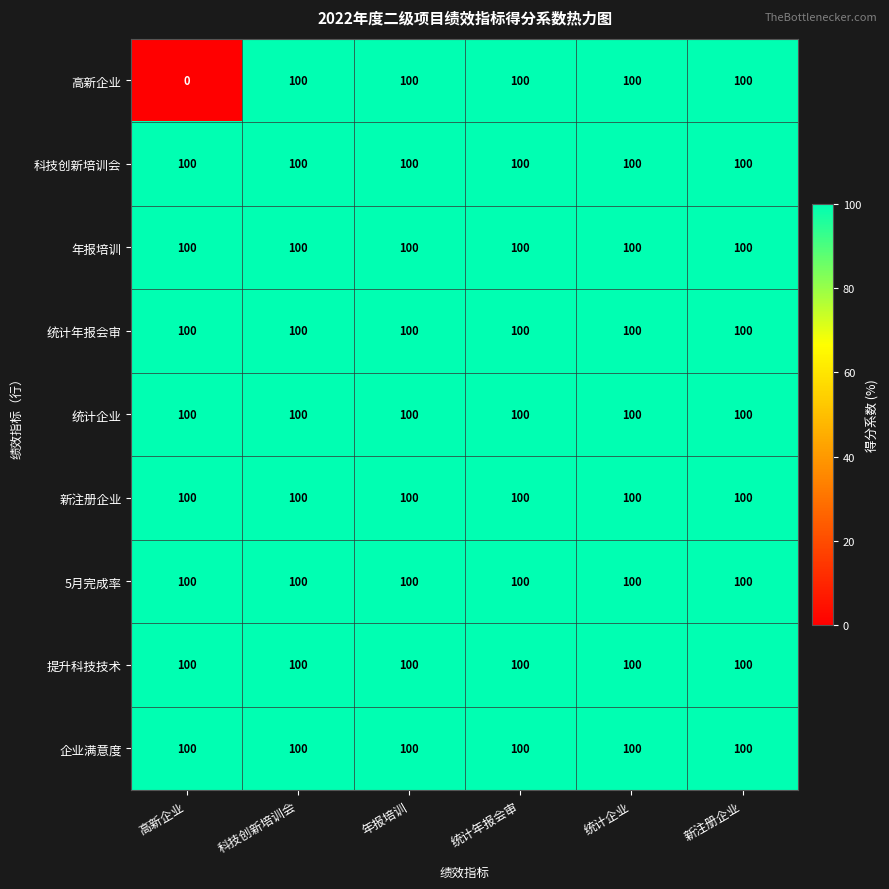

What is the difference between the 高新企业 values at 年报培训 and 高新企业?

100